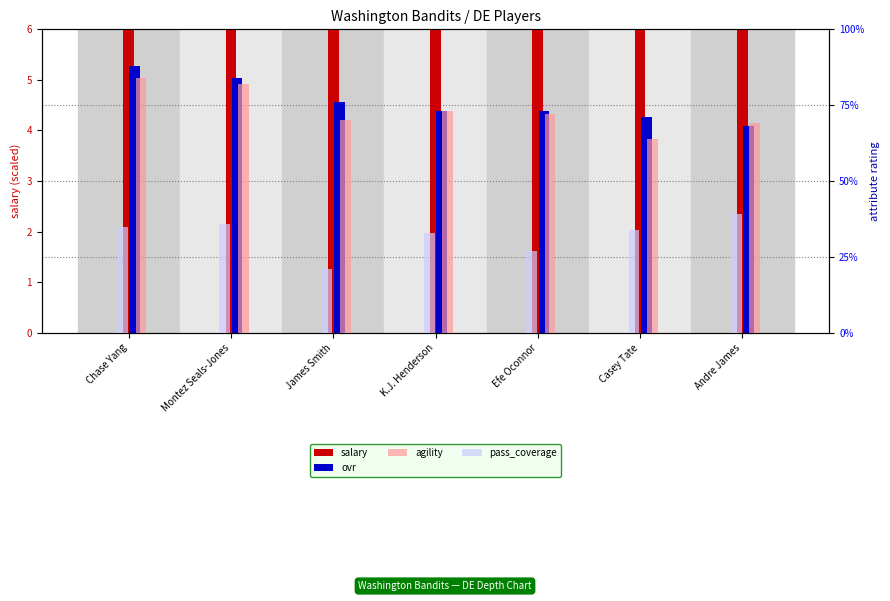

What is the spread (max minus min) of values at Efe Oconnor?

67.6